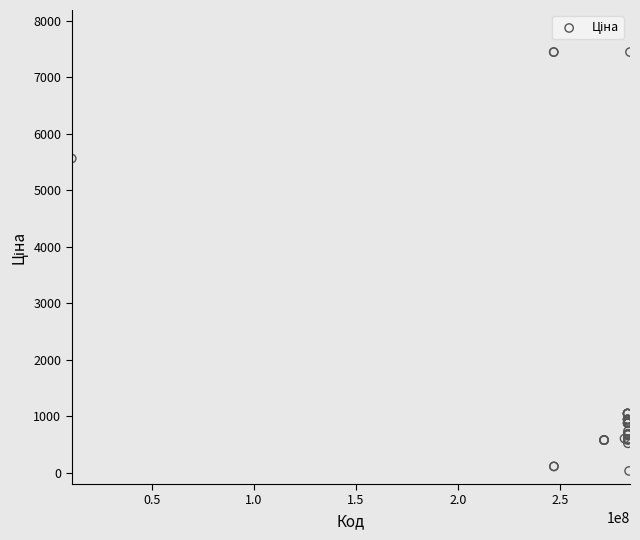

What Y value in the scatter plot is closest to 3738?

5560.3